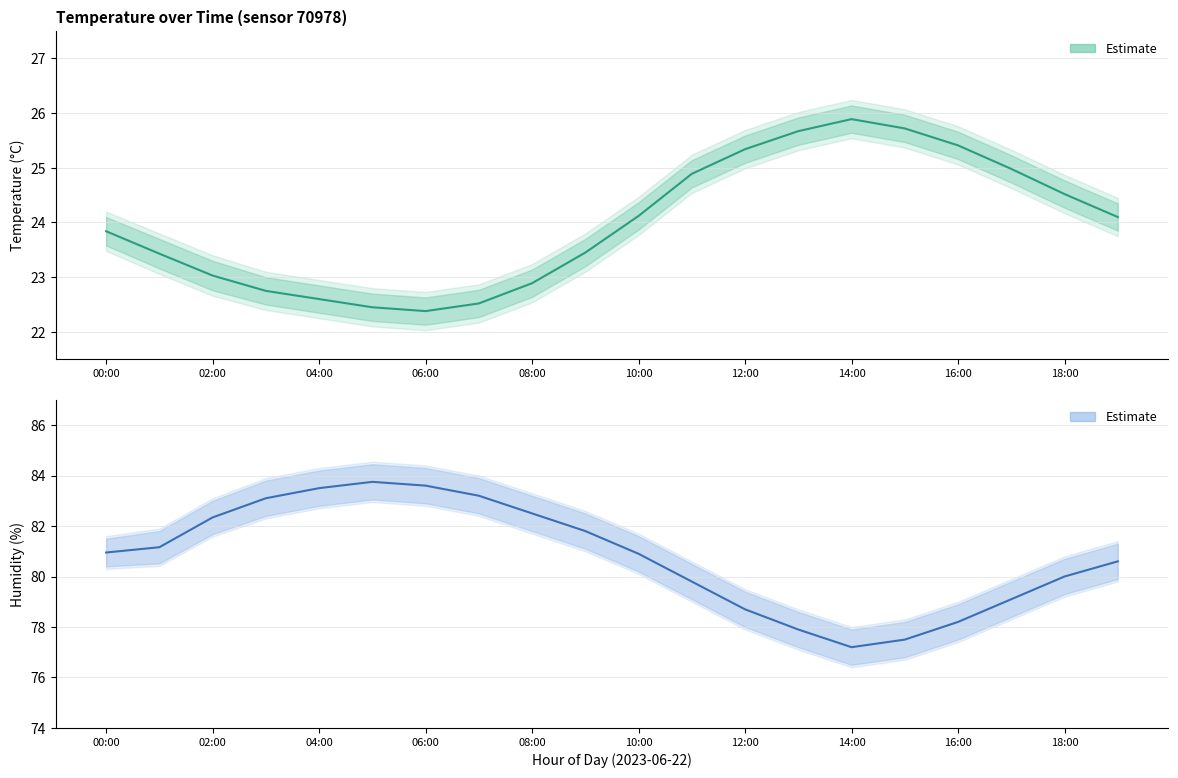

What is the lowest value of the humidity_upper series?

77.9